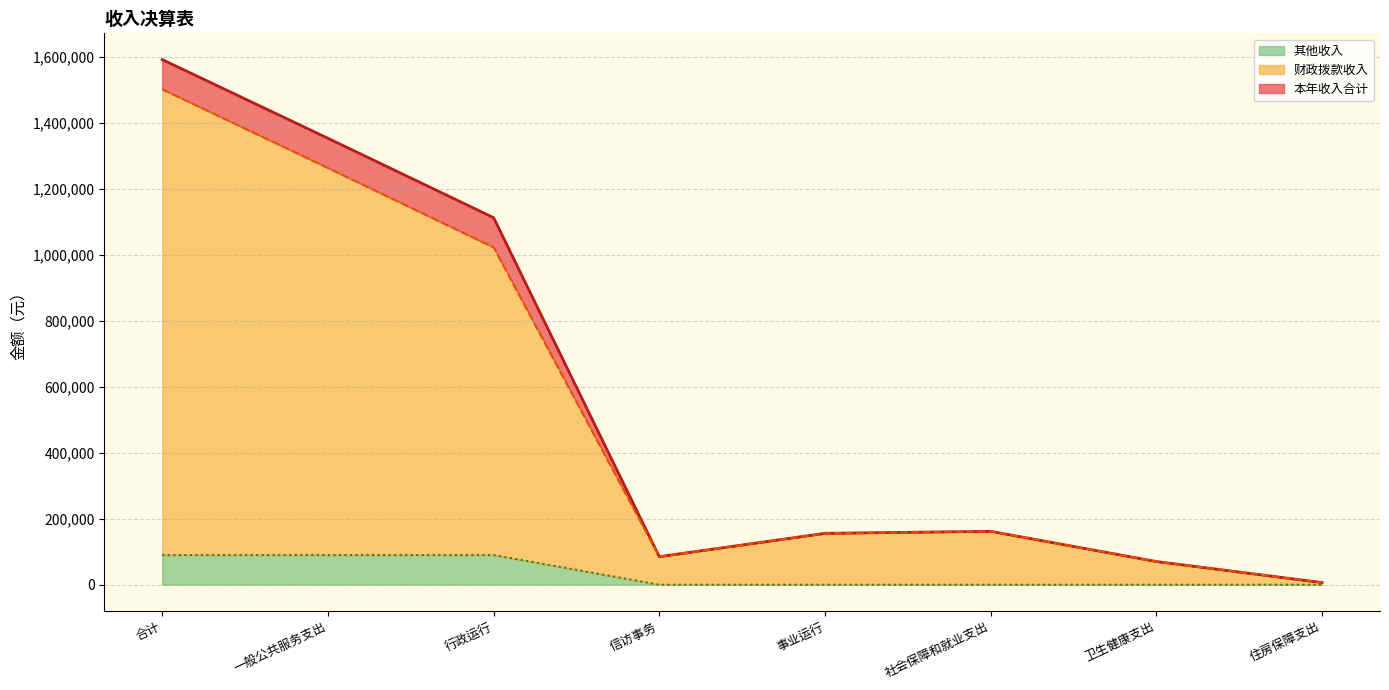

Where is 本年收入合计 nearest to the value 798281?

行政运行